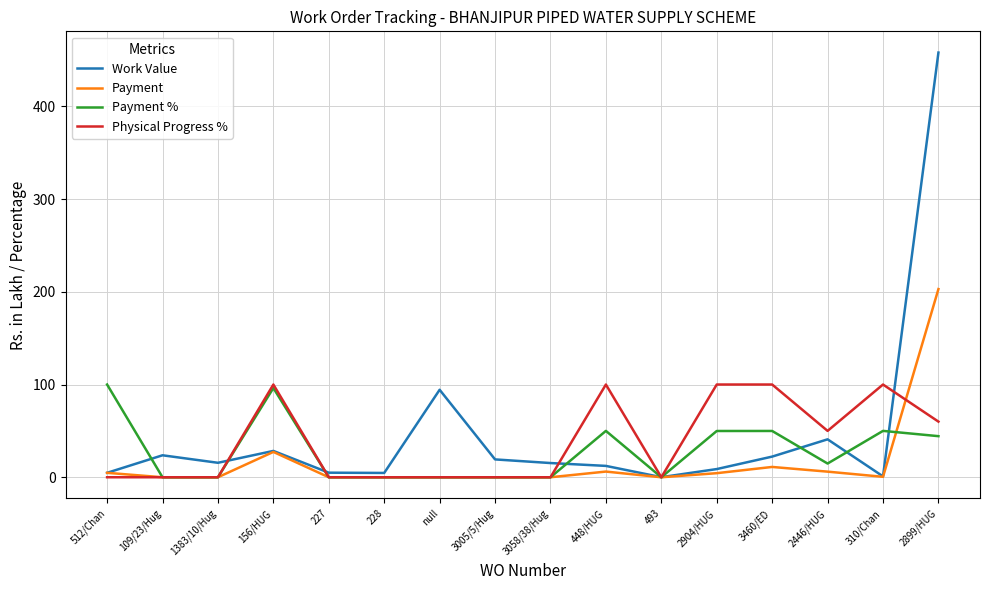

True or false: Payment and Payment % cross at least once.

True